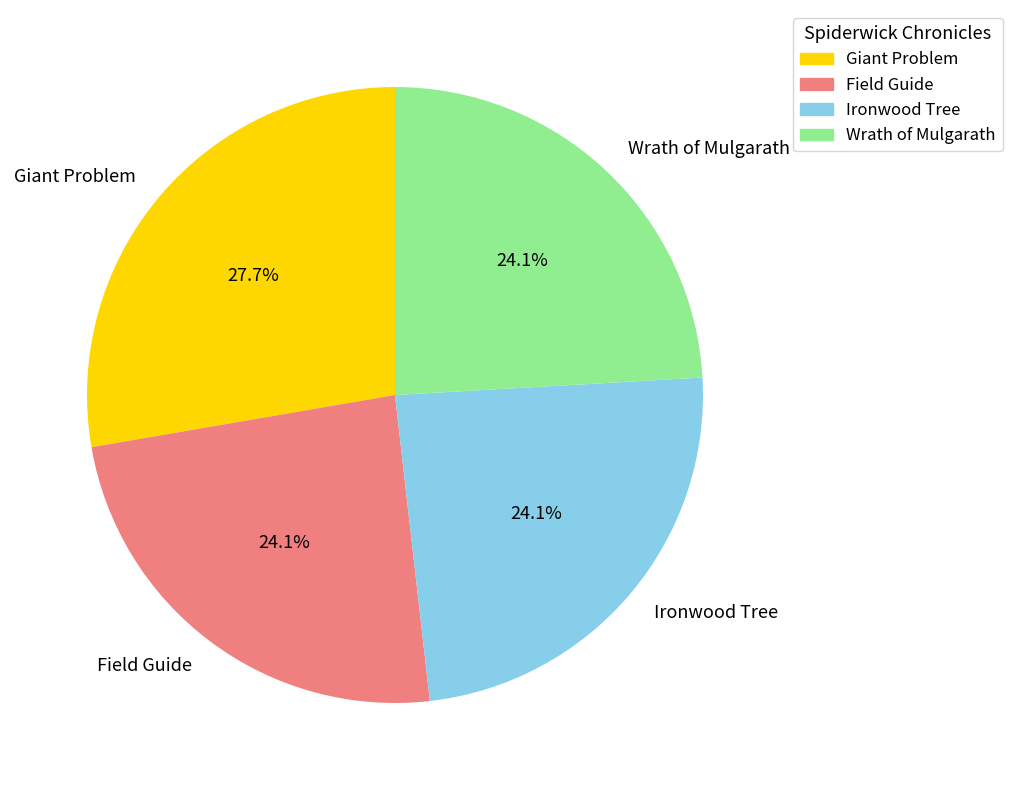

Which slice is the largest?

Giant Problem